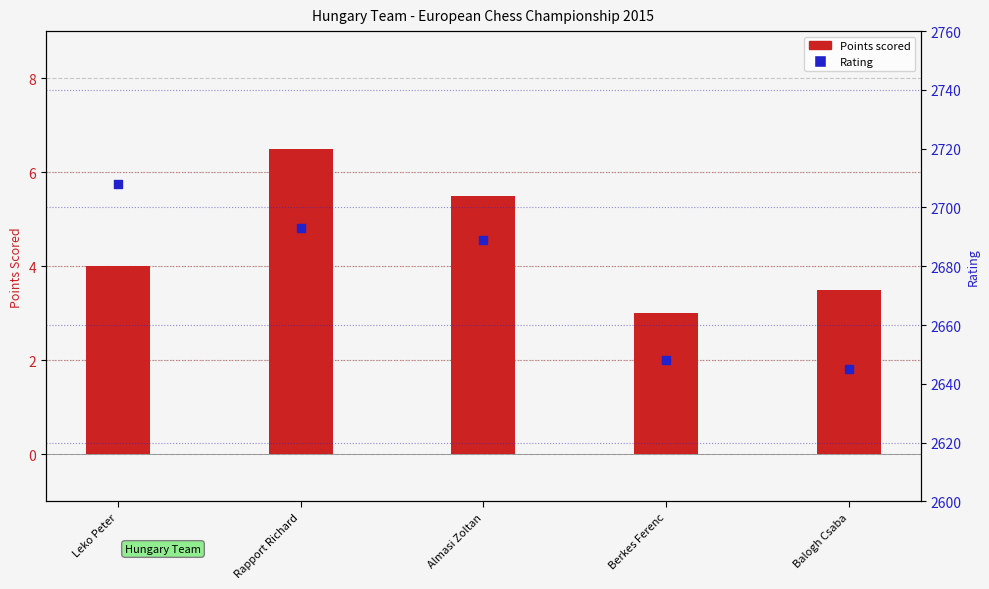

Which series reaches the maximum Y coordinate?

Rating